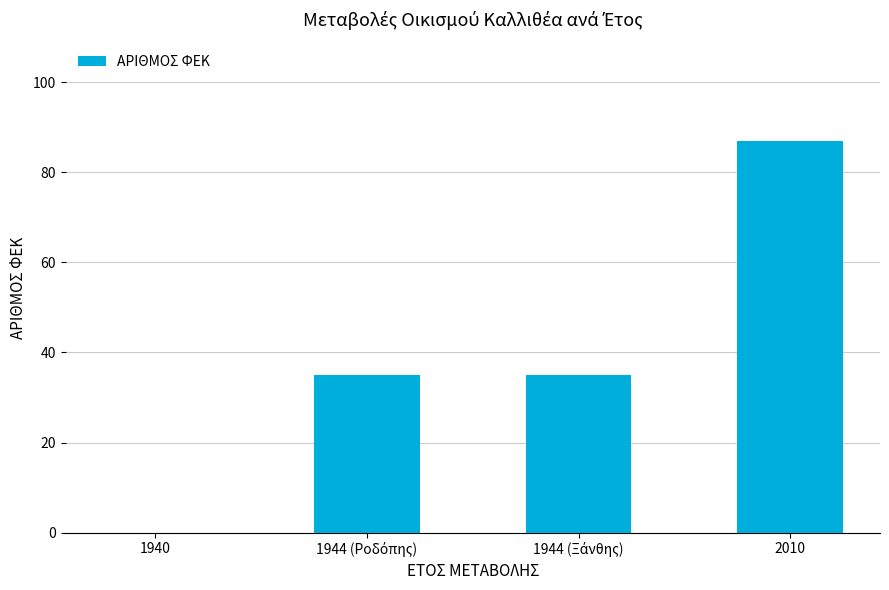

Is it true that the value at 2010 is 87?

True